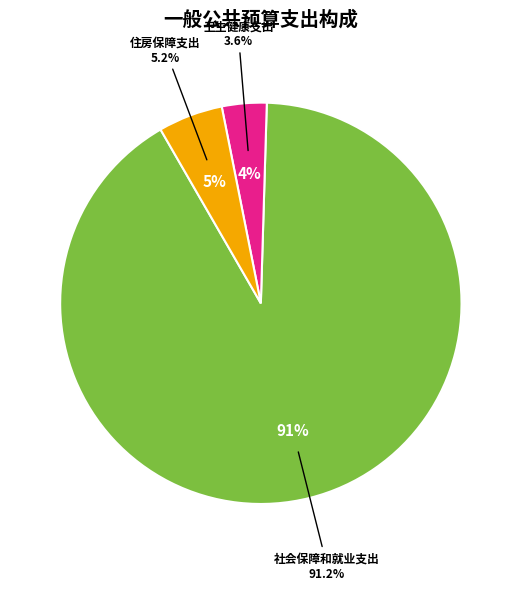

How many slices are in this pie chart?

3